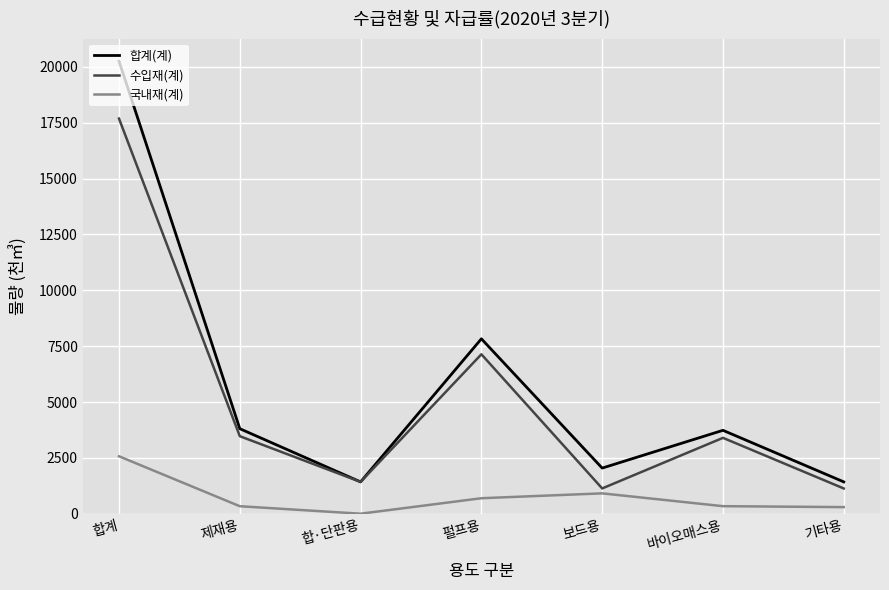

What is the spread (max minus min) of values at 펄프용?

7137.0